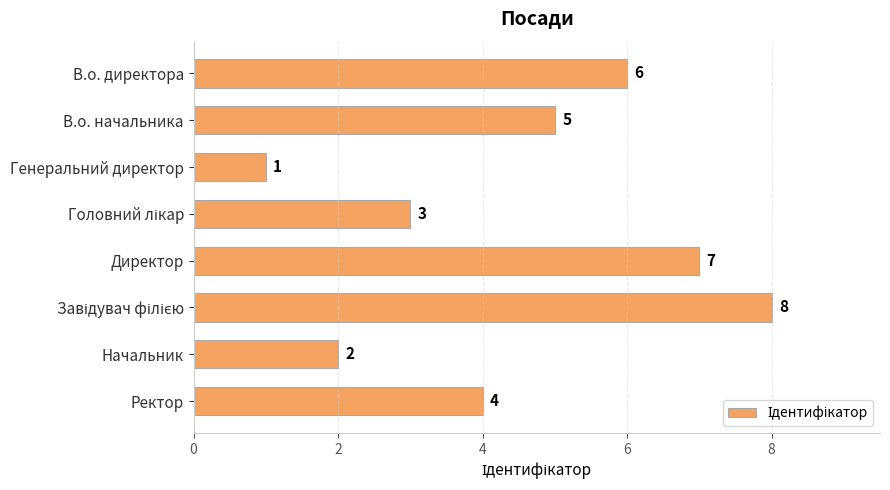

What is the minimum value shown in the chart?

1